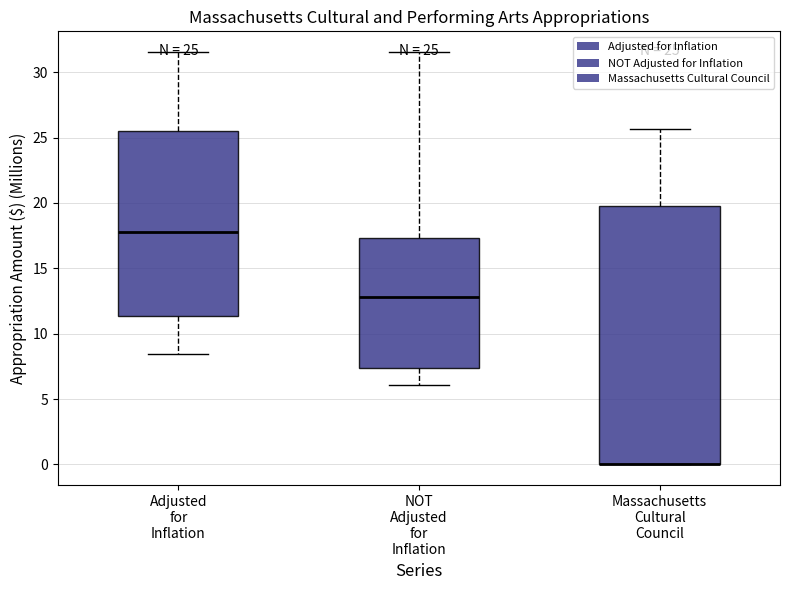

Which box is the tallest, from its lower edge to its upper edge?

Massachusetts Cultural Council